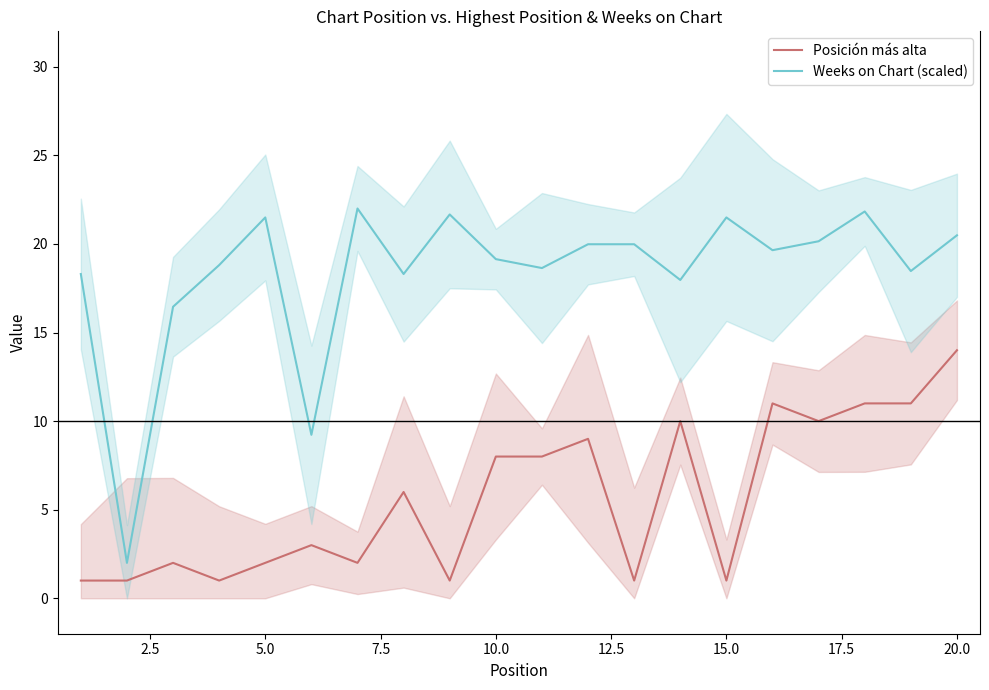

What is the maximum value for Weeks on Chart (scaled)?

22.0